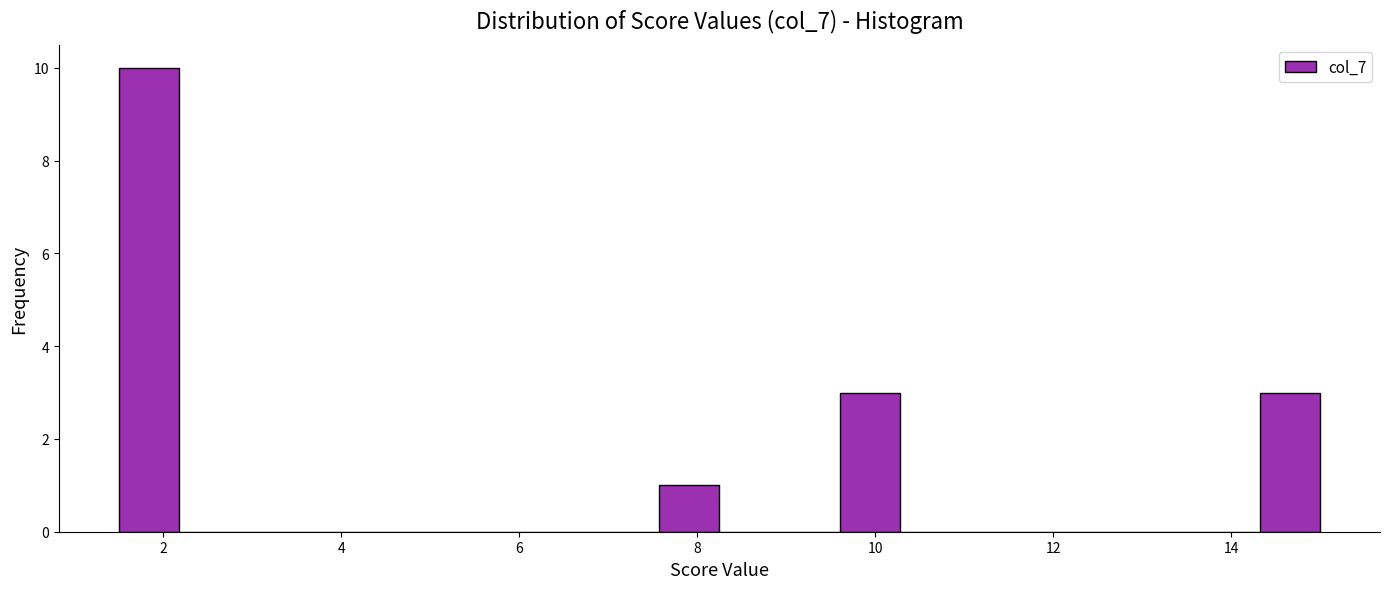

Read against the x-axis, roughly where is the centre of the tallest bar?

1.8